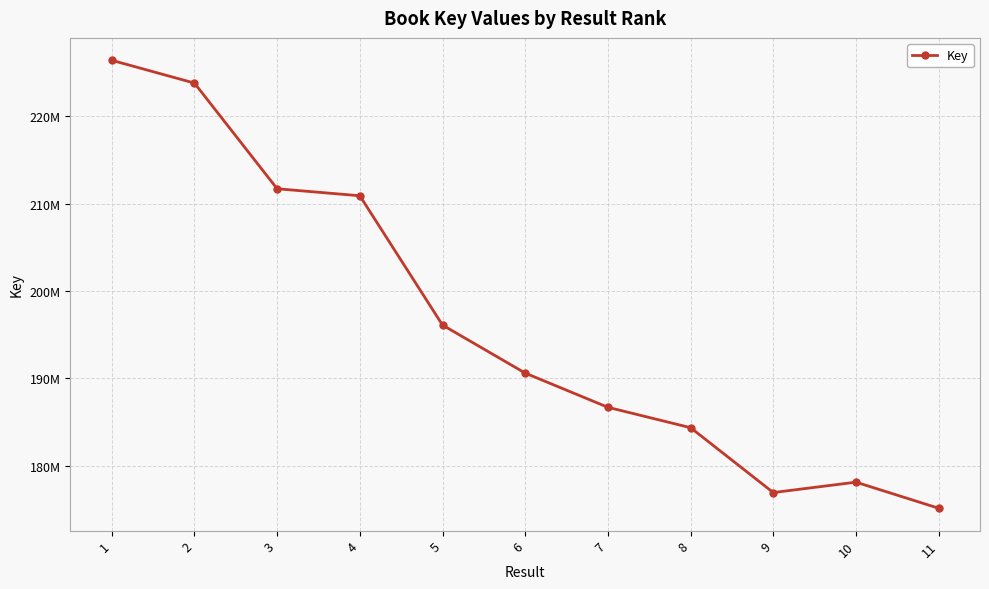

Does the chart have visible grid lines?

Yes